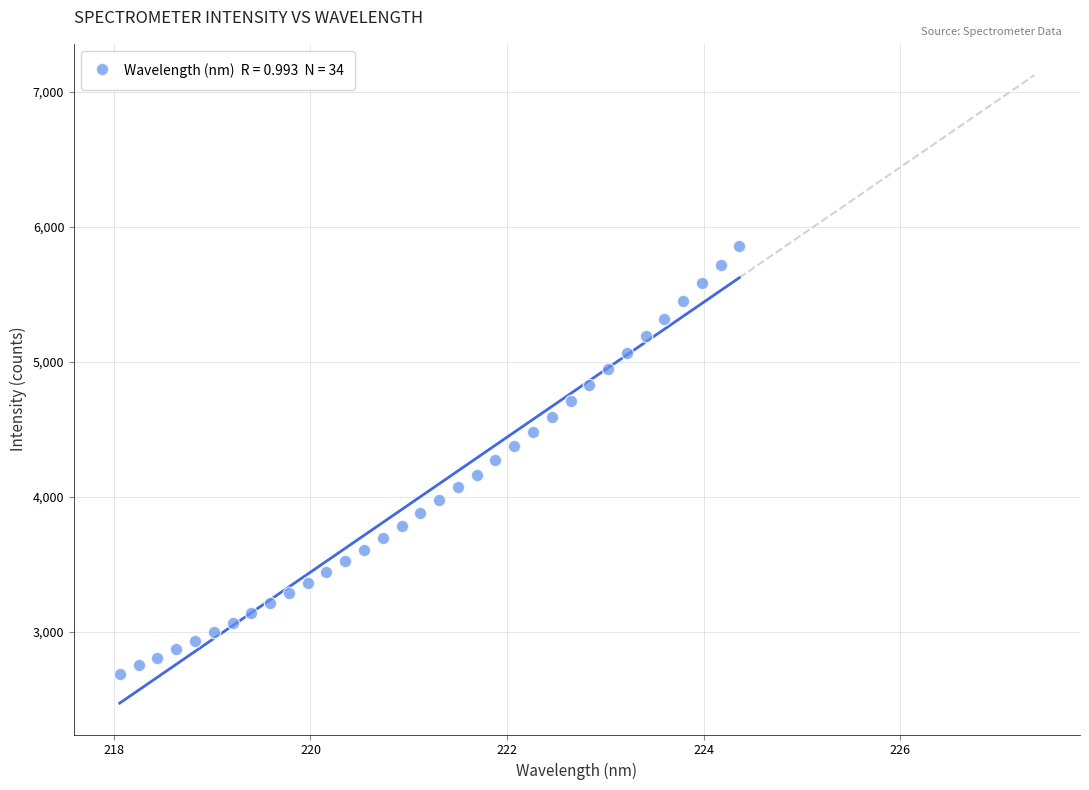

What is the range of X values (max minus min)?

6.3